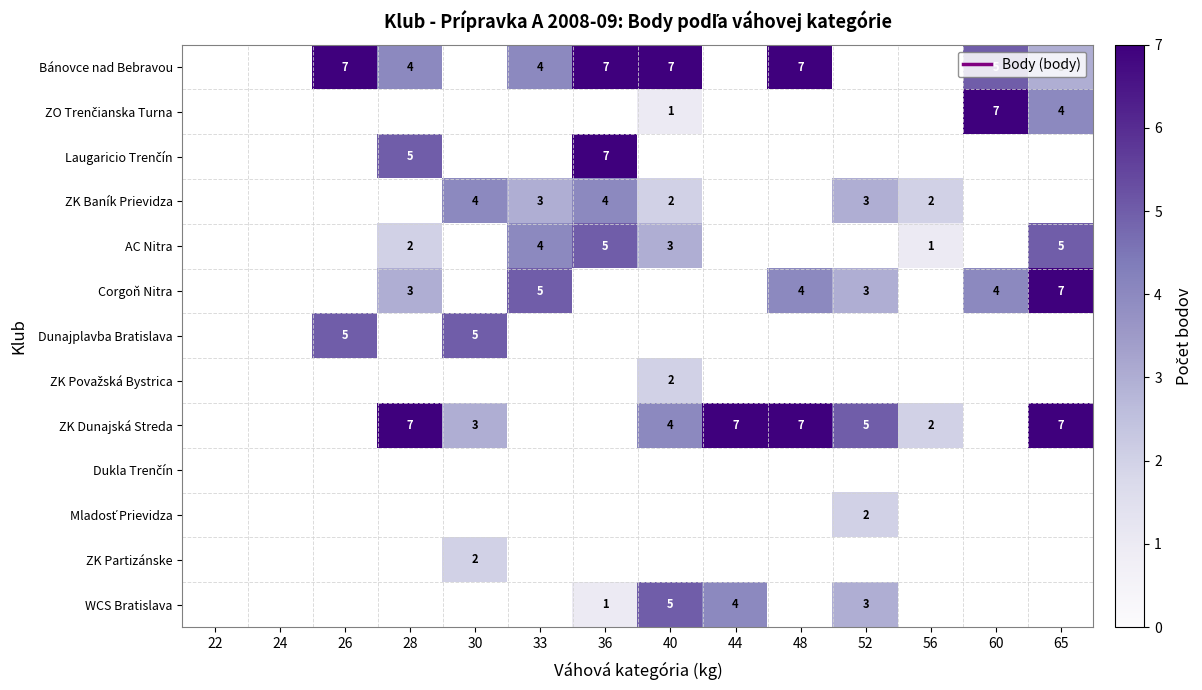

True or false: AC Nitra has a value of 2 at 40.

False